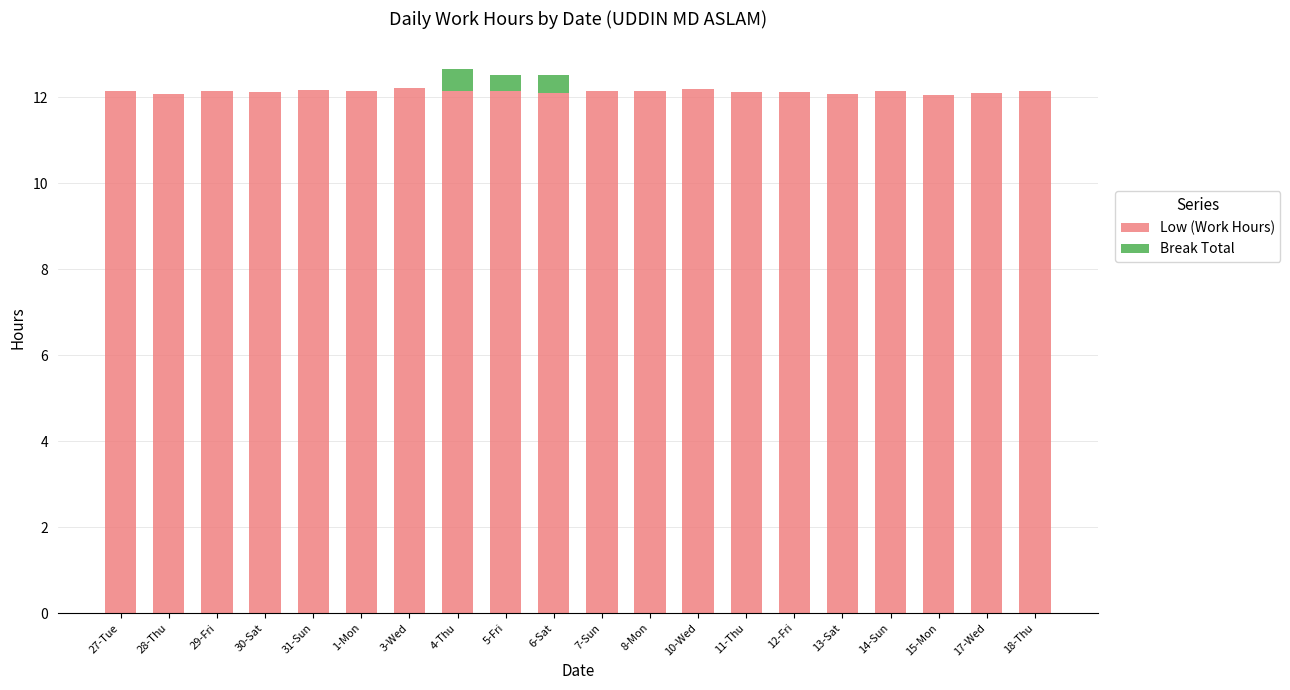

Is it true that Low (Work Hours) equals 12.1 at 27-Tue?

True